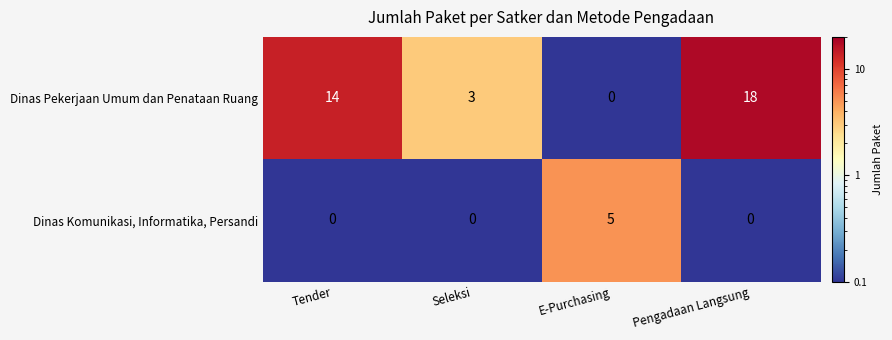

What is the average value of the Dinas Pekerjaan Umum dan Penataan Ruang series?

9